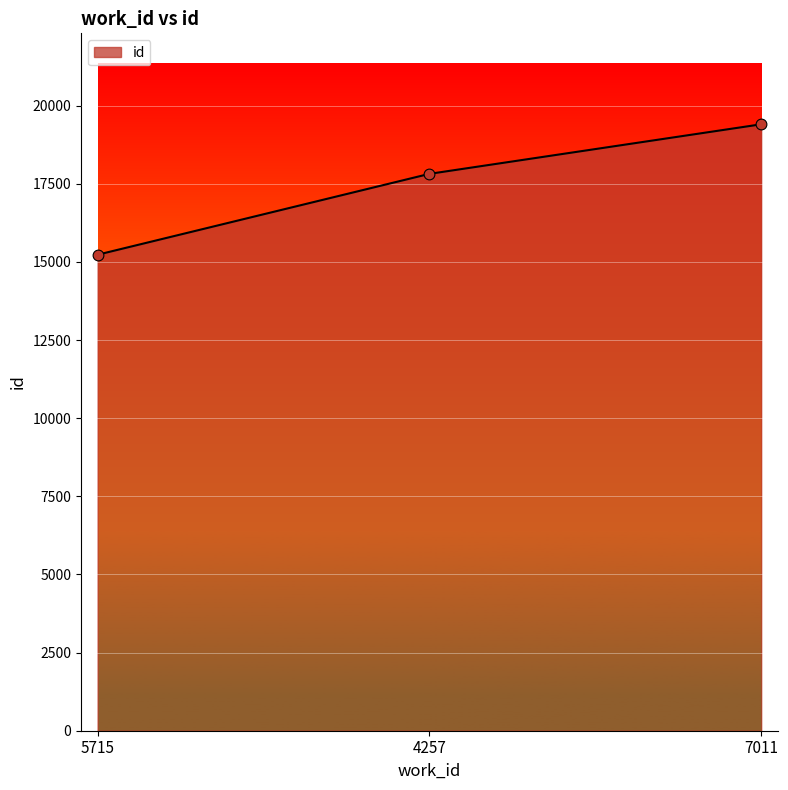

Between 5715 and 4257, which is larger?

4257